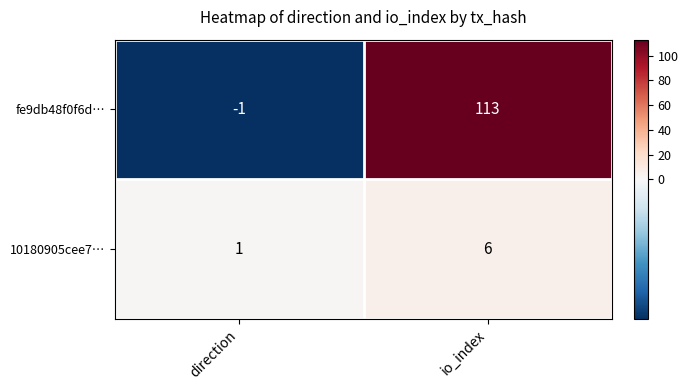

What is the total value across all series at io_index?

119